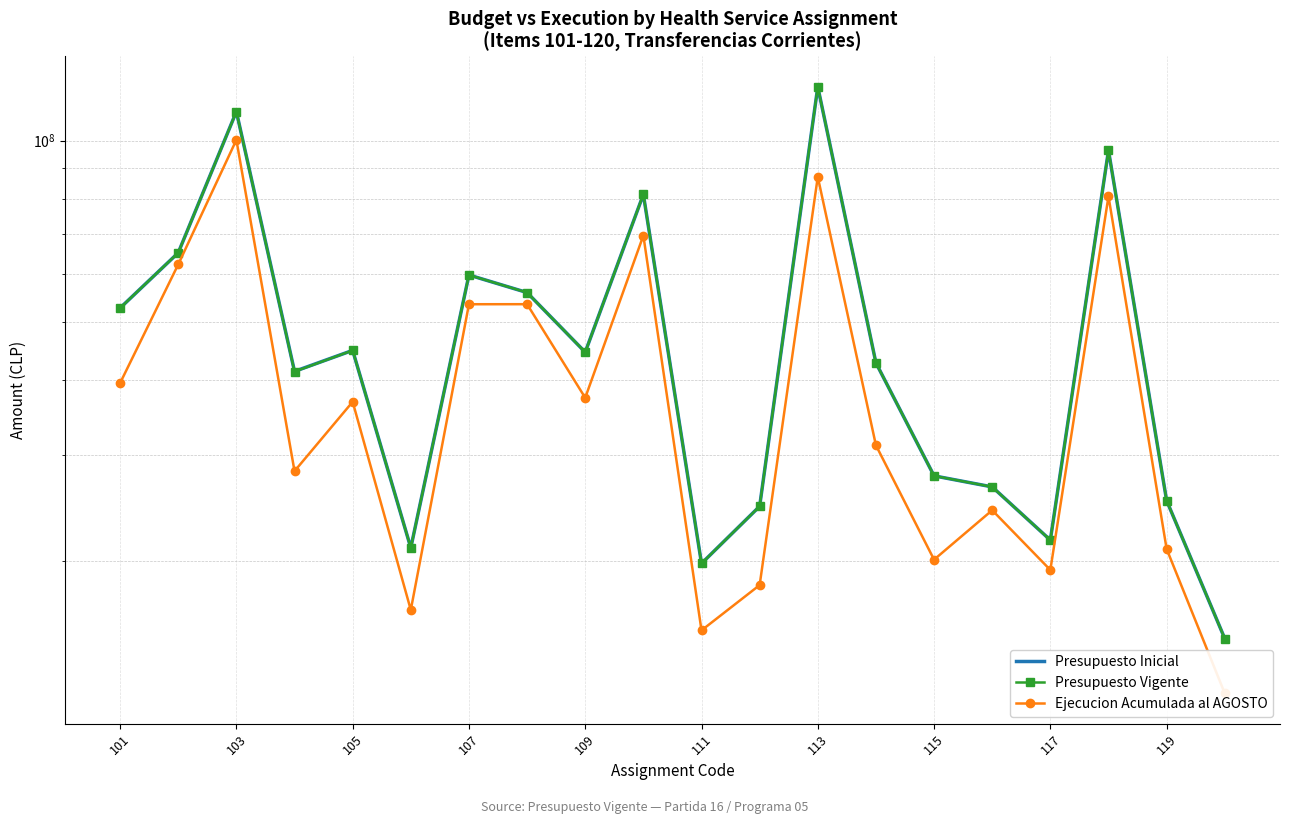

The Ejecucion Acumulada al AGOSTO series shows 19307200 at 117. True or false?

True